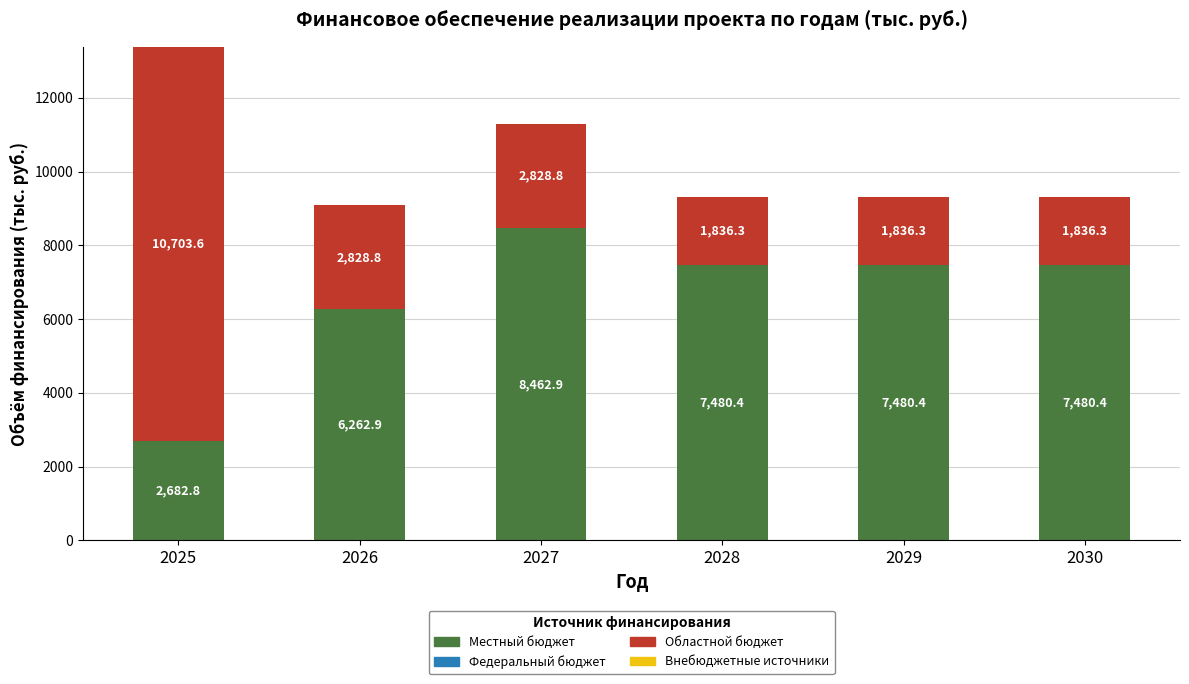

Reading left to right, what are the values for Местный бюджет?

2682.8	6262.9	8462.9	7480.4	7480.4	7480.4